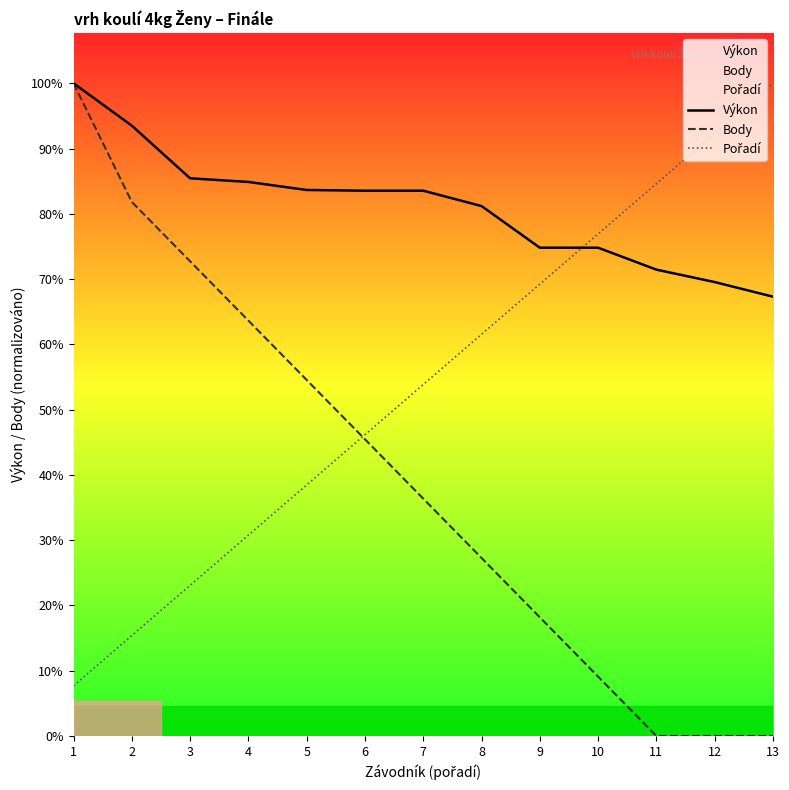

Where does the Body series first go above 4?

1